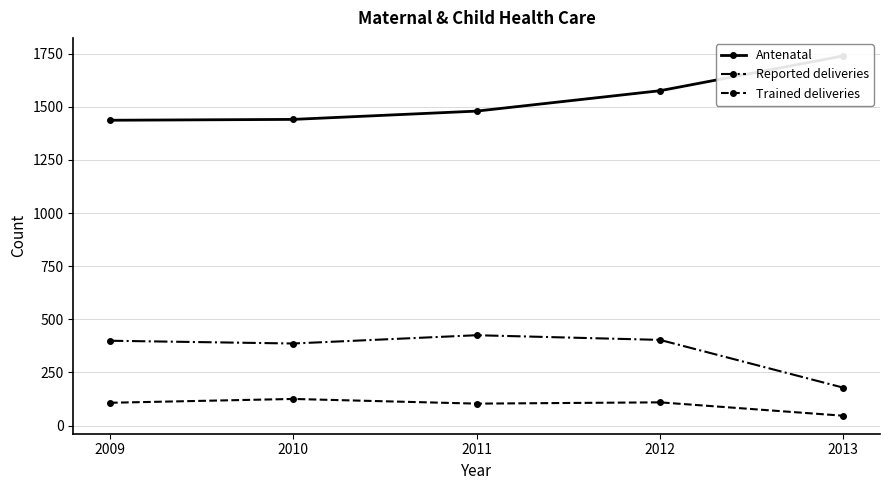

Is it true that Trained deliveries equals 103 at 2011?

True